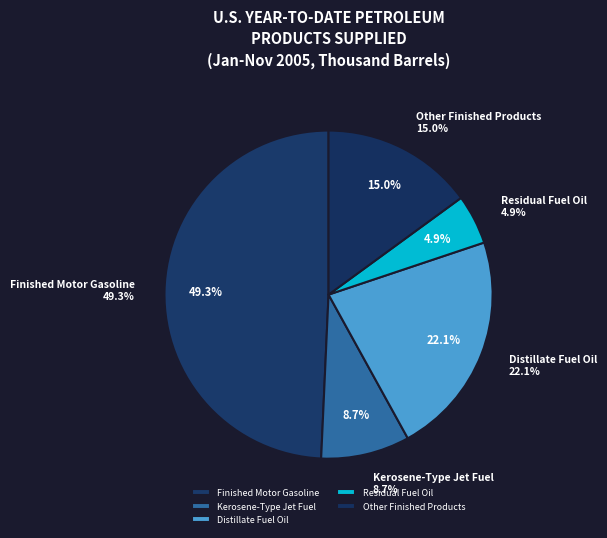

Which slice is the largest?

Finished Motor Gasoline